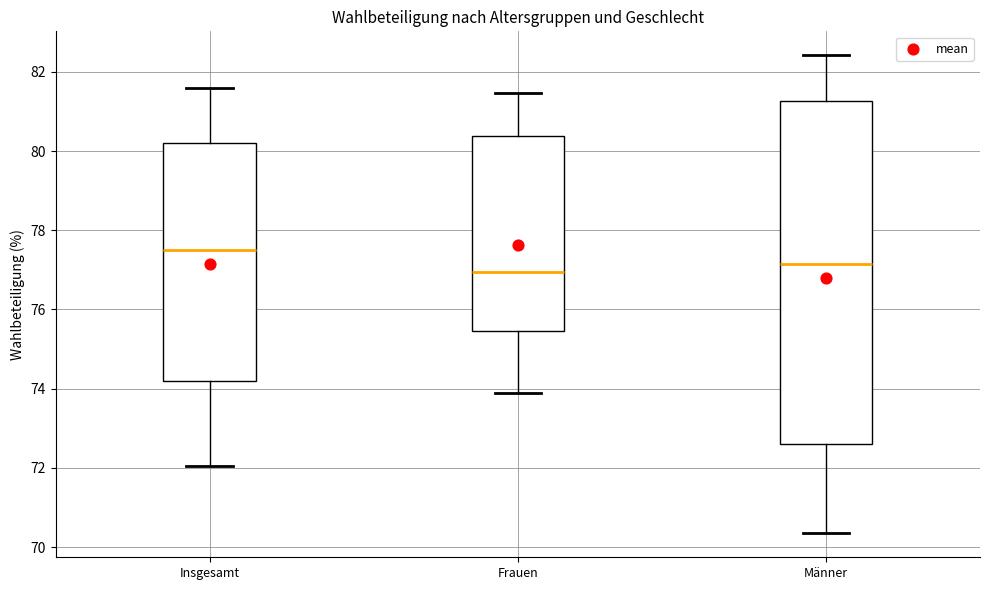

Reading left to right, transcribe this box plot: for each box, give where its median line is, the range the box spans, and where its two whiskers end, as read against the y-axis. The values are not printed on the chart, so give them approximately, as read against the axis.

Insgesamt: median 77.6, box 74.2 to 80.2, whiskers 72.0 to 81.6
Frauen: median 77.0, box 75.4 to 80.4, whiskers 73.8 to 81.4
Männer: median 77.2, box 72.6 to 81.2, whiskers 70.4 to 82.4